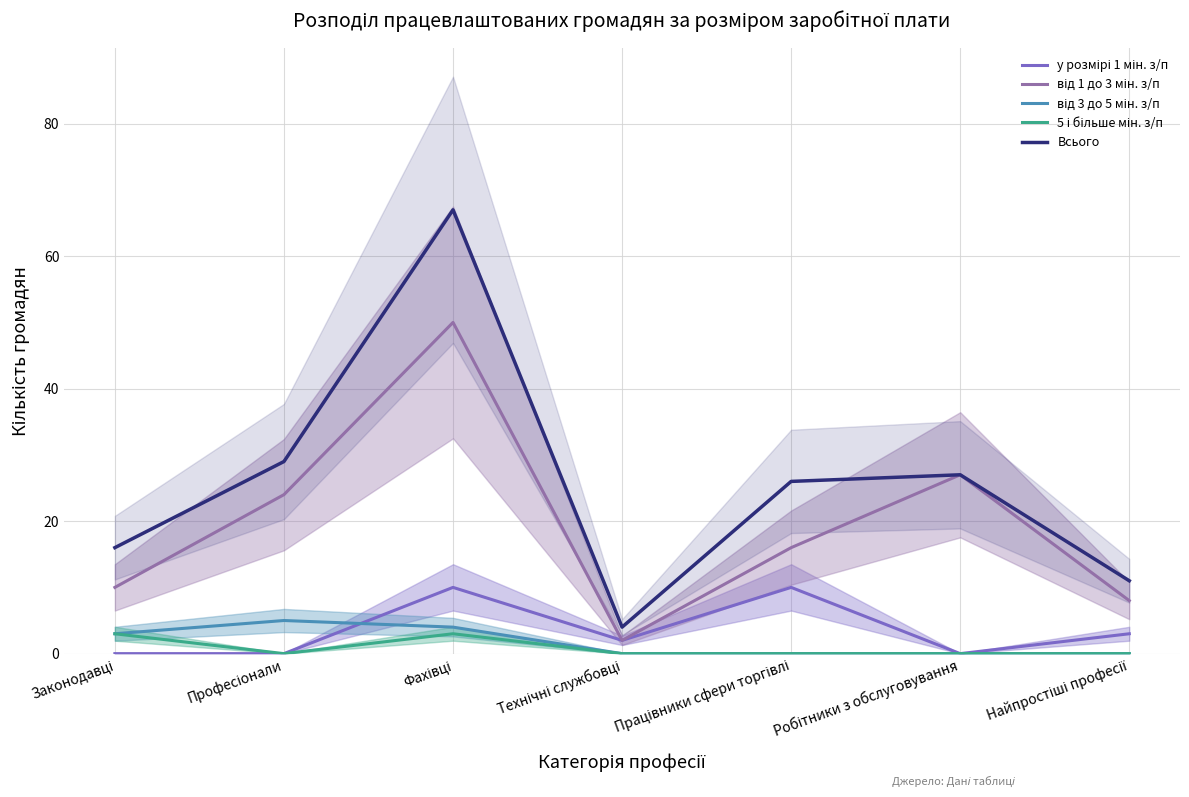

Reading left to right, list all the values displayed in this chart.

у розмірі 1 мін. з/п: Законодавці=0	Професіонали=0	Фахівці=10	Технічні службовці=2	Працівники сфери торгівлі=10	Робітники з обслуговування=0	Найпростіші професії=3
від 1 до 3 мін. з/п: Законодавці=10	Професіонали=24	Фахівці=50	Технічні службовці=2	Працівники сфери торгівлі=16	Робітники з обслуговування=27	Найпростіші професії=8
від 3 до 5 мін. з/п: Законодавці=3	Професіонали=5	Фахівці=4	Технічні службовці=0	Працівники сфери торгівлі=0	Робітники з обслуговування=0	Найпростіші професії=0
5 і більше мін. з/п: Законодавці=3	Професіонали=0	Фахівці=3	Технічні службовці=0	Працівники сфери торгівлі=0	Робітники з обслуговування=0	Найпростіші професії=0
Всього: Законодавці=16	Професіонали=29	Фахівці=67	Технічні службовці=4	Працівники сфери торгівлі=26	Робітники з обслуговування=27	Найпростіші професії=11